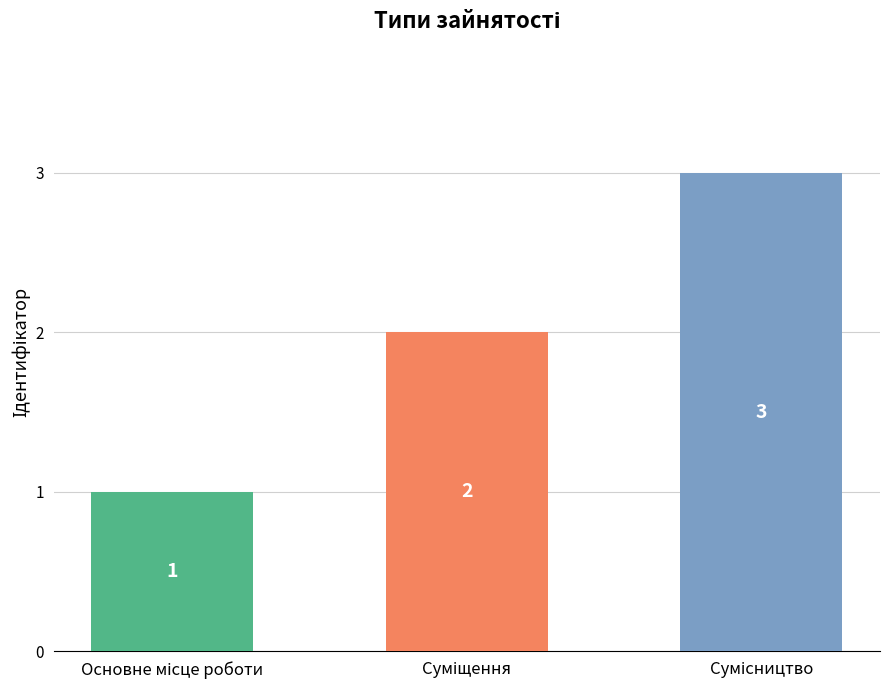

How many values are below 2?

1